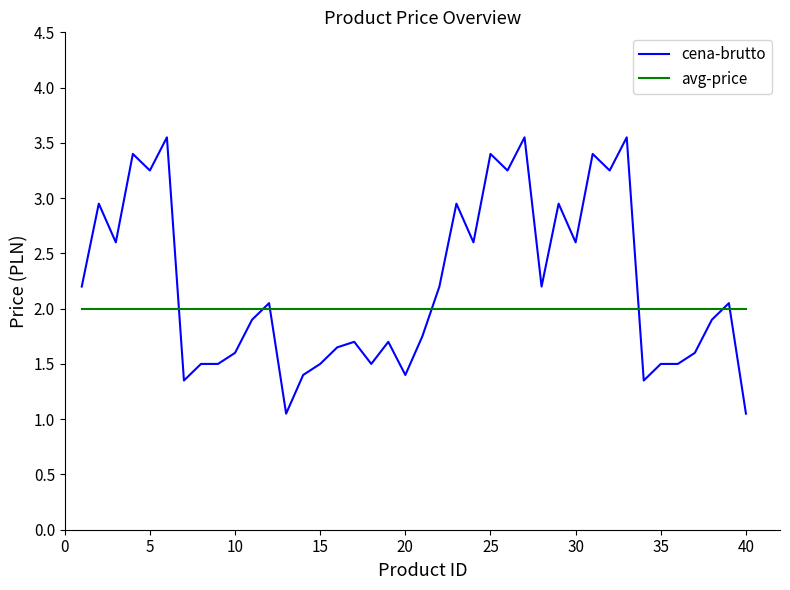

What is the difference between the maximum and minimum values in the cena-brutto series?

2.5